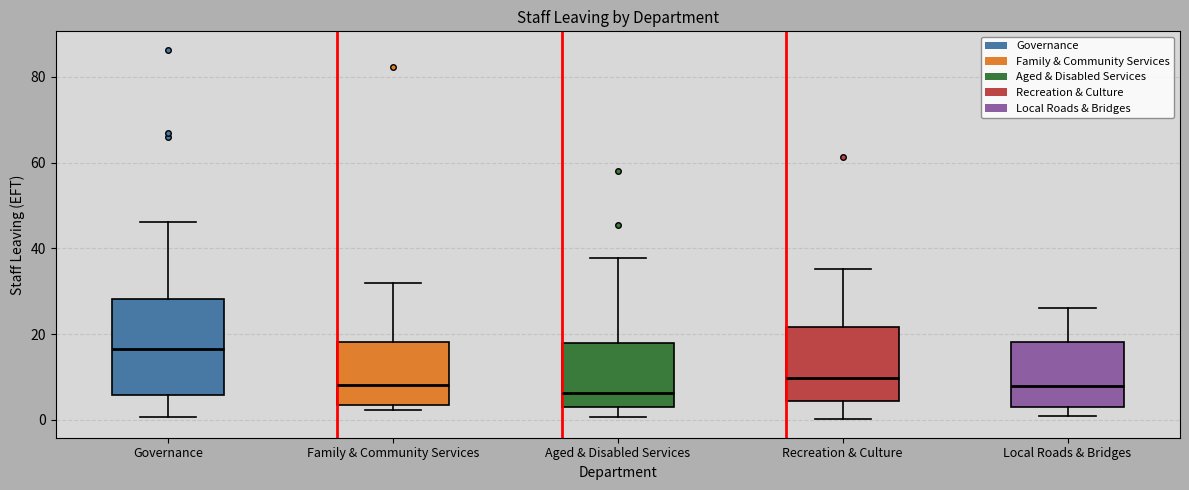

Reading left to right, transcribe this box plot: for each box, give where its median line is, the range the box spans, and where its two whiskers end, as read against the y-axis. The values are not printed on the chart, so give them approximately, as read against the axis.

Governance: median 16, box 6 to 28, whiskers 0 to 46
Family & Community Services: median 8, box 4 to 18, whiskers 2 to 32
Aged & Disabled Services: median 6, box 2 to 18, whiskers 0 to 38
Recreation & Culture: median 10, box 4 to 22, whiskers 0 to 36
Local Roads & Bridges: median 8, box 4 to 18, whiskers 2 to 26